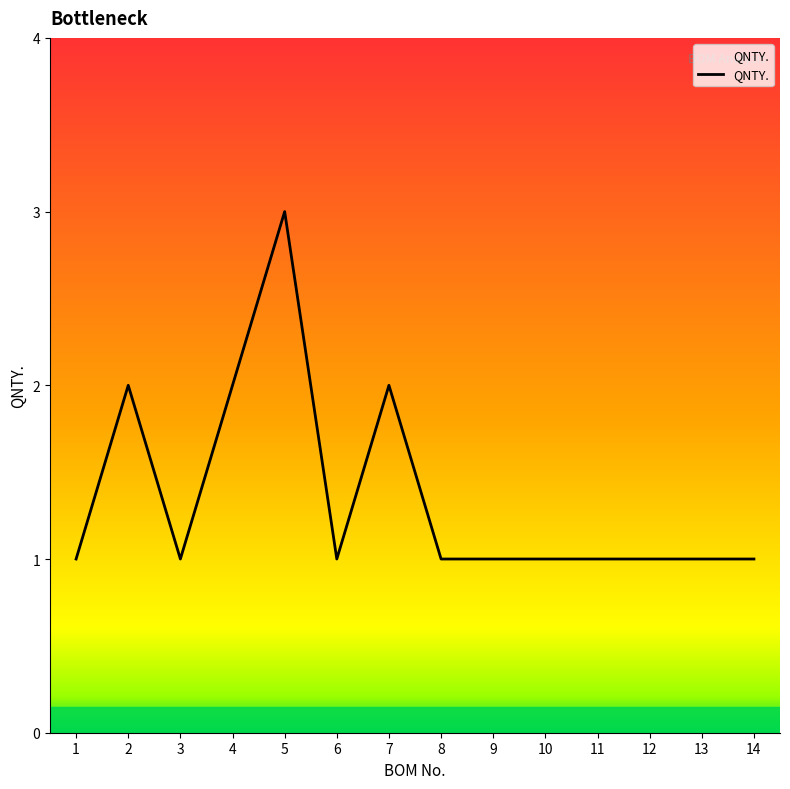

Reading right to left, extract all data points from this chart.

14=1	13=1	12=1	11=1	10=1	9=1	8=1	7=2	6=1	5=3	4=2	3=1	2=2	1=1